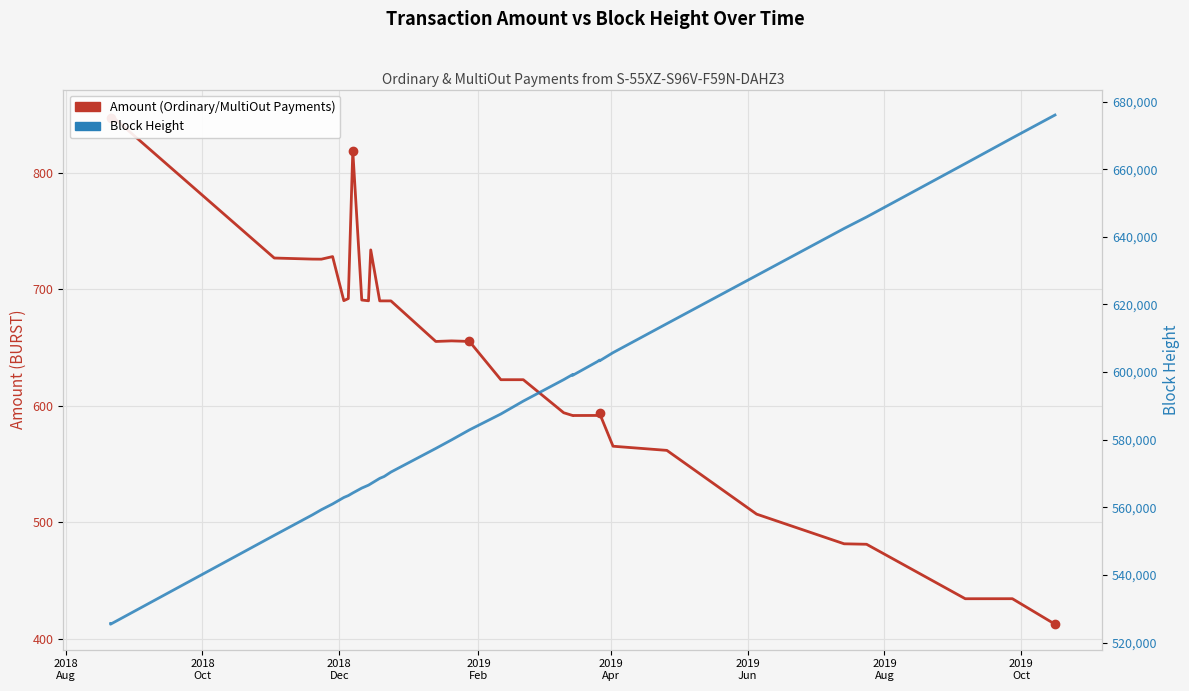

At how many categories does at least one series exceed 82390?

34